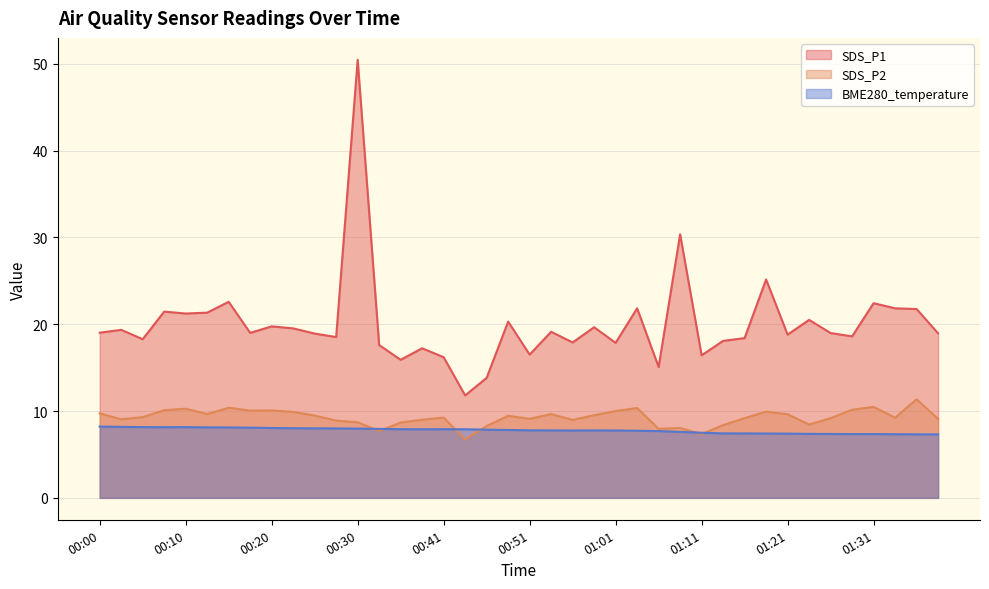

What is the minimum value for BME280_temperature?

7.3